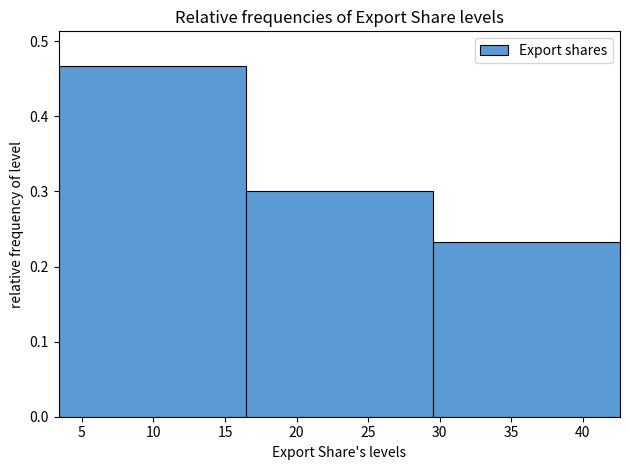

Reading left to right, list every bar in this chart as the range it spans on the x-axis followed by its height. Neither the bar edges nor the heights are printed on the chart, so give them approximately, as read against the axes.

3.5 to 16.5: 0.47
16.5 to 29.5: 0.30
29.5 to 42.5: 0.23